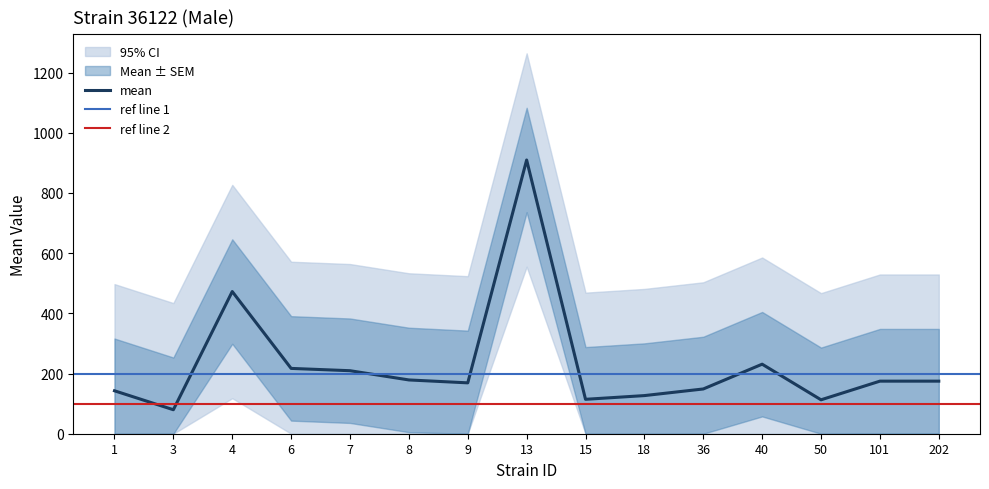

Reading left to right, list all the values displayed in this chart.

mean: 1=142.7	3=79.7	4=472.3	6=217.0	7=209.3	8=178.7	9=169.0	13=909.3	15=114.3	18=126.7	36=148.7	40=231.0	50=112.7	101=174.7	202=174.7
uppercl: 1=497.0	3=434.0	4=826.7	6=571.4	7=563.7	8=533.0	9=523.4	13=1263.7	15=468.7	18=481.0	36=503.0	40=585.4	50=467.0	101=529.0	202=529.0
lowercl: 1=0.0	3=0.0	4=118.0	6=0.0	7=0.0	8=0.0	9=0.0	13=555.0	15=0.0	18=0.0	36=0.0	40=0.0	50=0.0	101=0.0	202=0.0
sem: 1=173.5	3=173.5	4=173.5	6=173.5	7=173.5	8=173.5	9=173.5	13=173.5	15=173.5	18=173.5	36=173.5	40=173.5	50=173.5	101=173.5	202=173.5